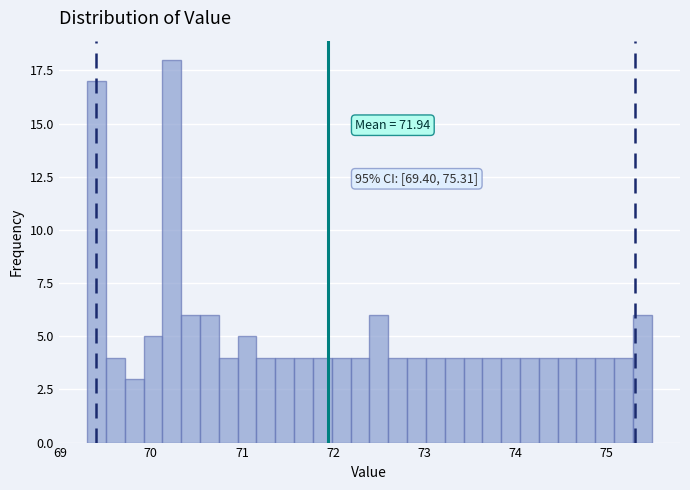

Read against the x-axis, roughly where is the centre of the tallest bar?

70.2